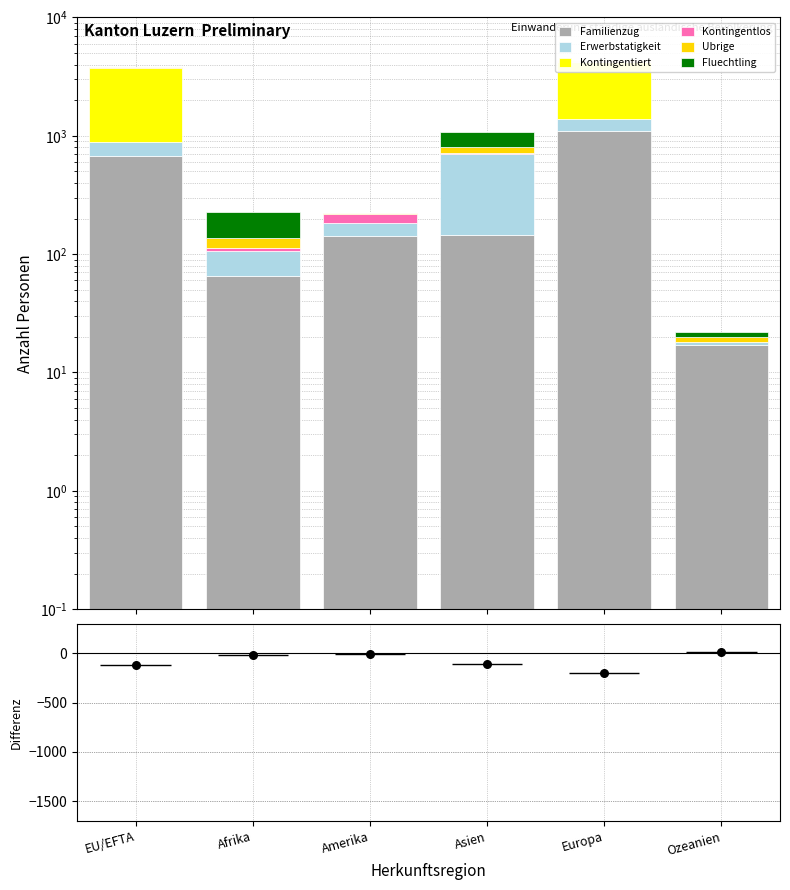

Which series reaches the maximum Y coordinate?

Kontingentiert